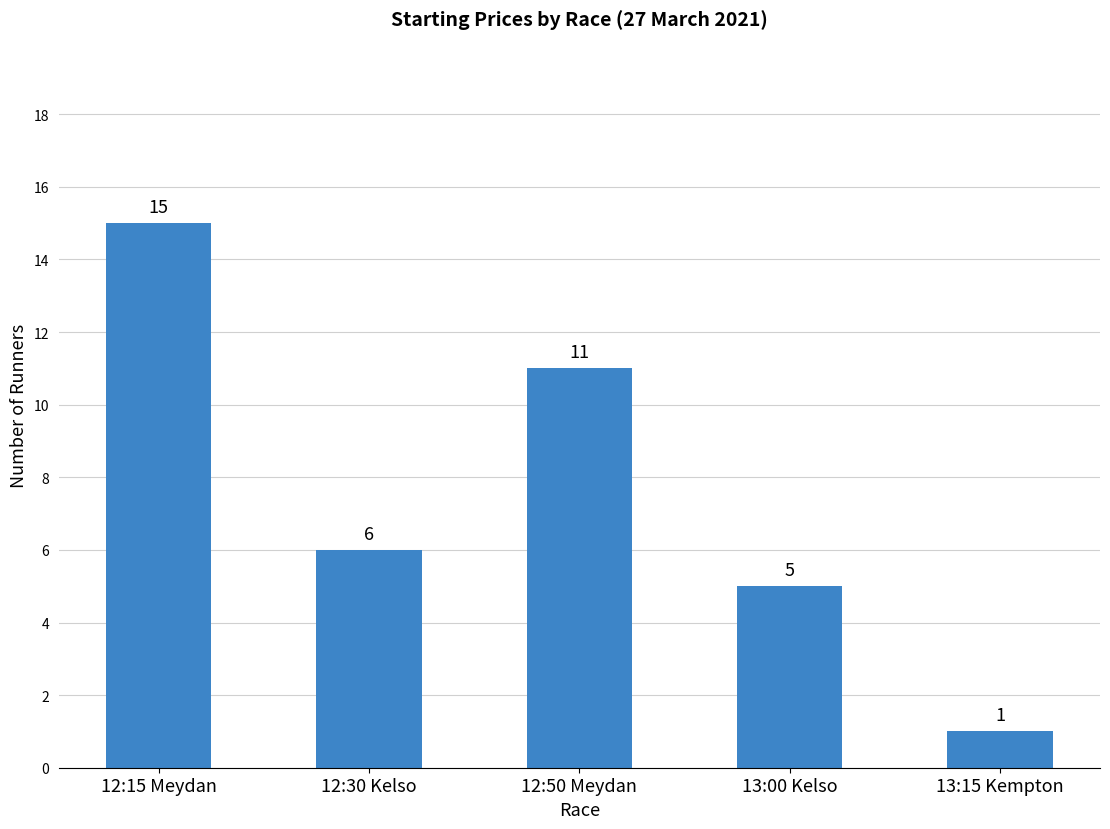

What is the change in value from 12:15 Meydan to 12:30 Kelso?

-9